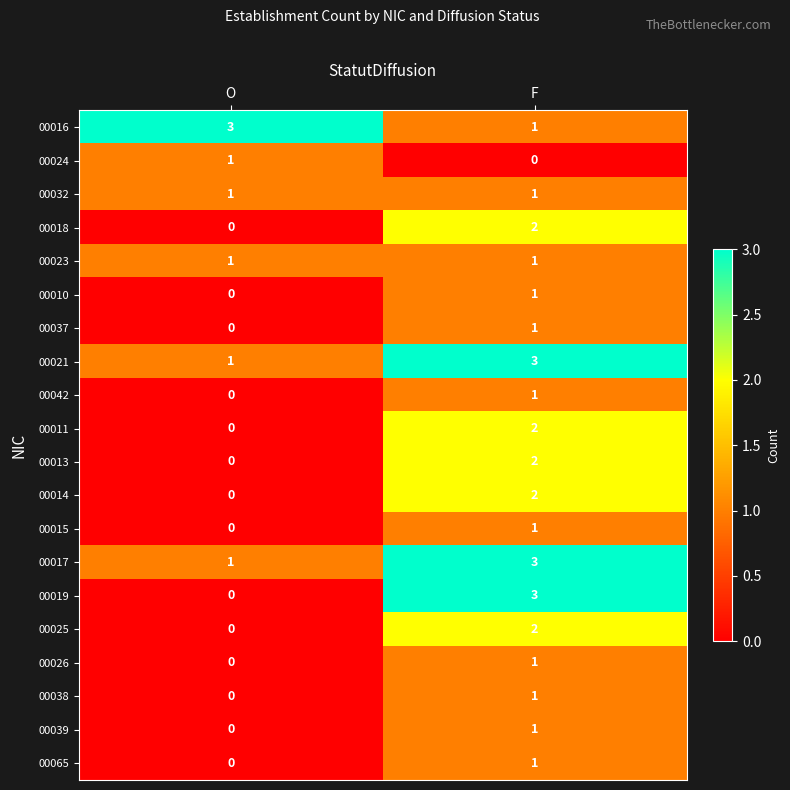

List the labels in order of 00042 value, smallest first.

O, F